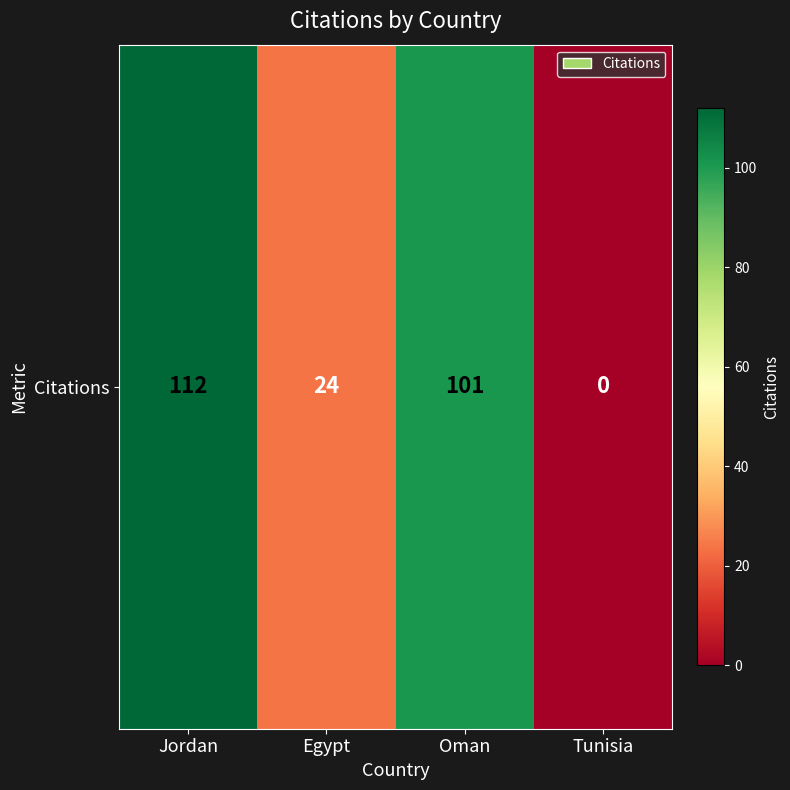

Reading right to left, transcribe all the data shown in this chart.

Tunisia=0	Oman=101	Egypt=24	Jordan=112